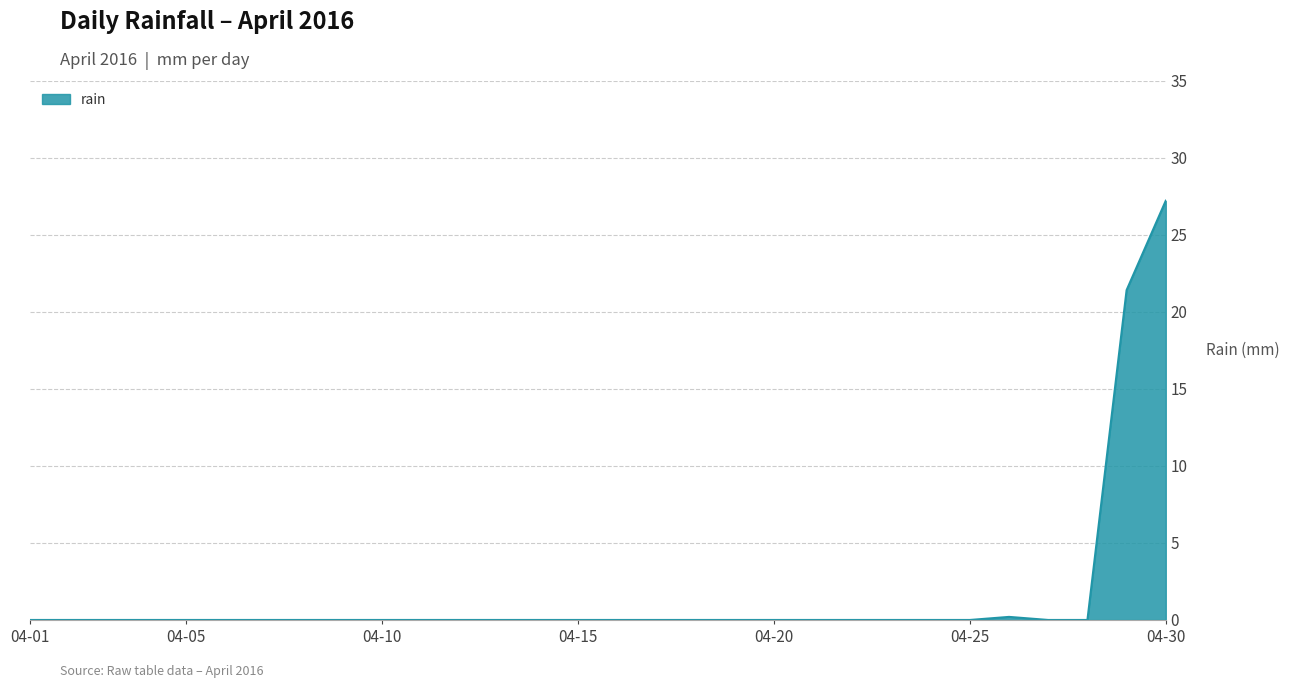

Reading left to right, extract all data points from this chart.

0.0	0.0	0.0	0.0	0.0	0.0	0.0	0.0	0.0	0.0	0.0	0.0	0.0	0.0	0.0	0.0	0.0	0.0	0.0	0.0	0.0	0.0	0.0	0.0	0.0	0.2	0.0	0.0	21.4	27.2